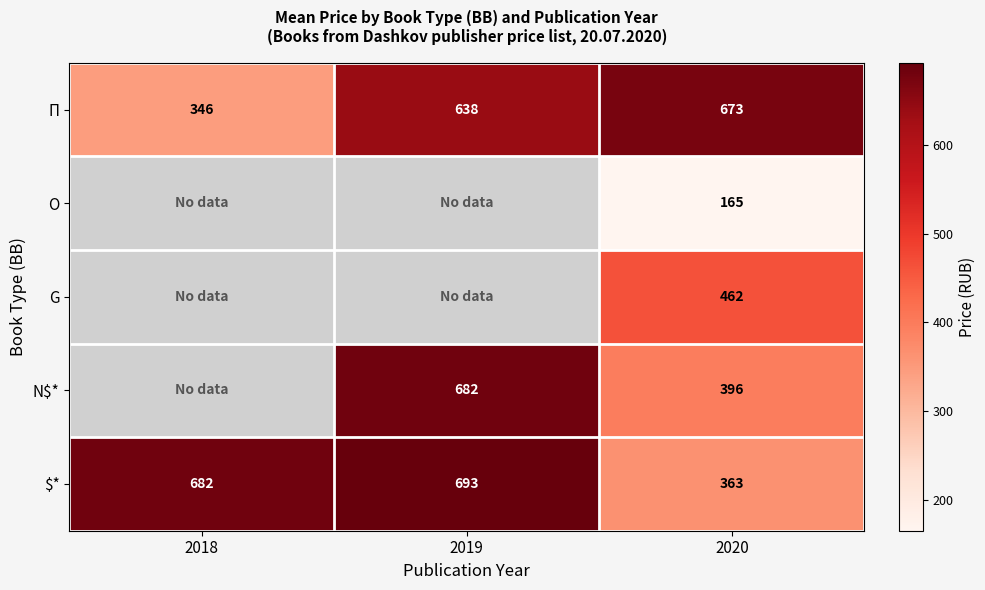

Between 2019 and 2018, which is larger?

2019